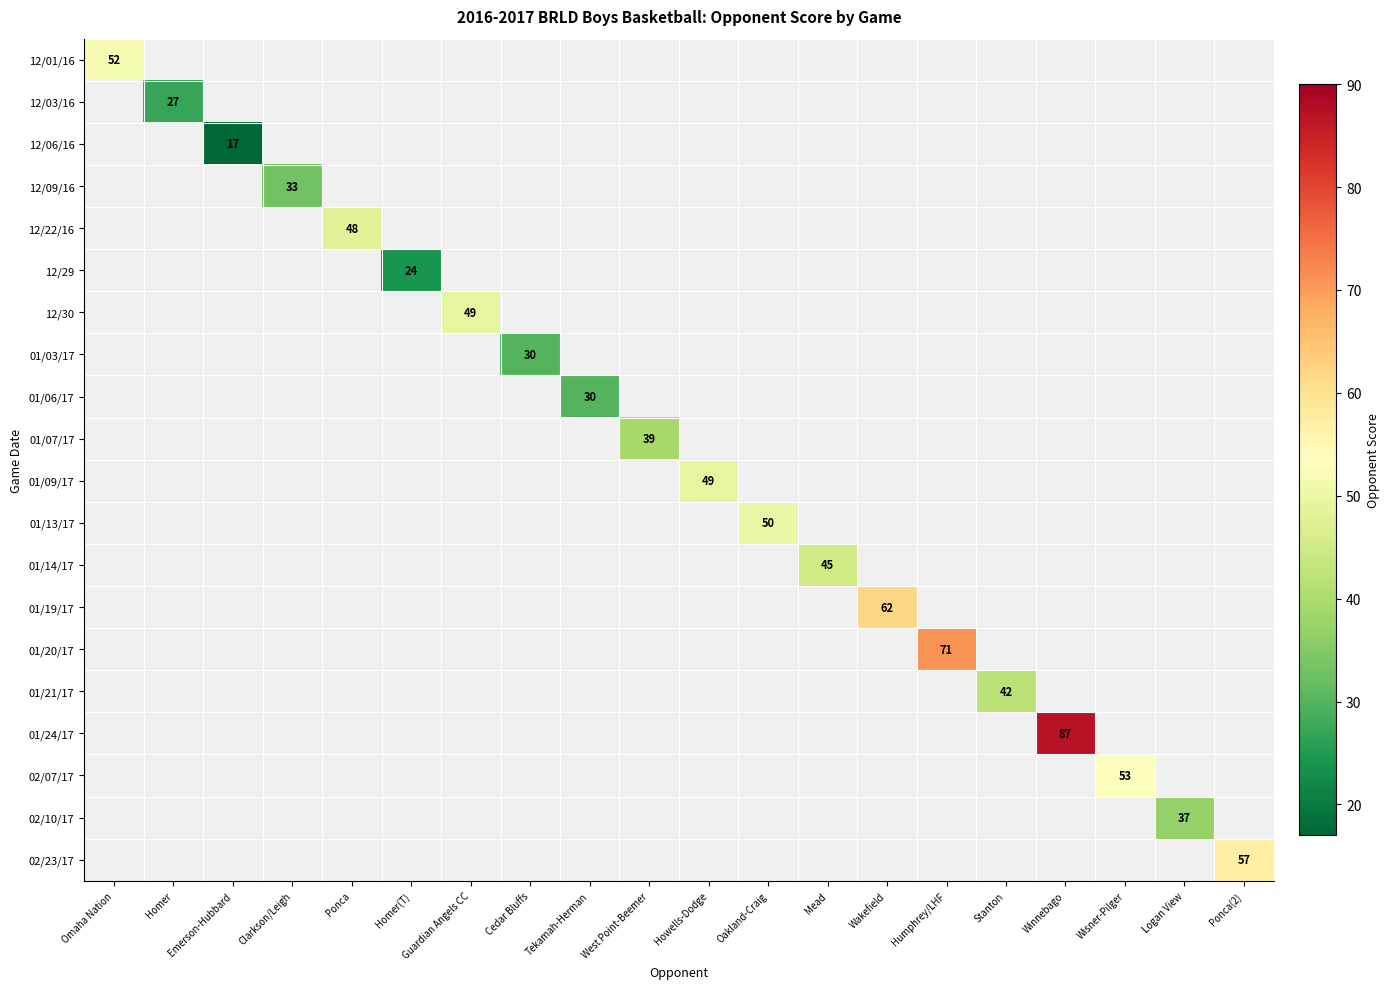

The value of 01/20/17 at Humphrey/LHF is 71. True or false?

True